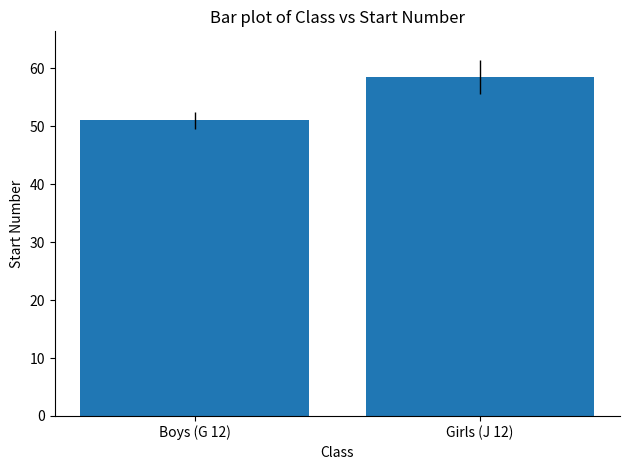

What is the average value?

54.8